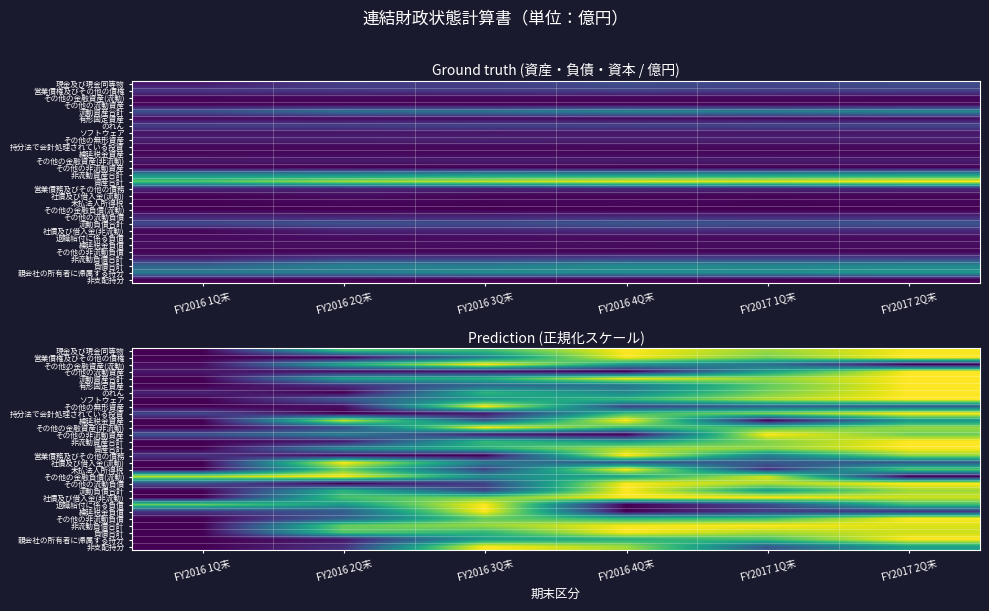

The value of 資産合計 at FY2016 4Q末 is 13335.5. True or false?

True